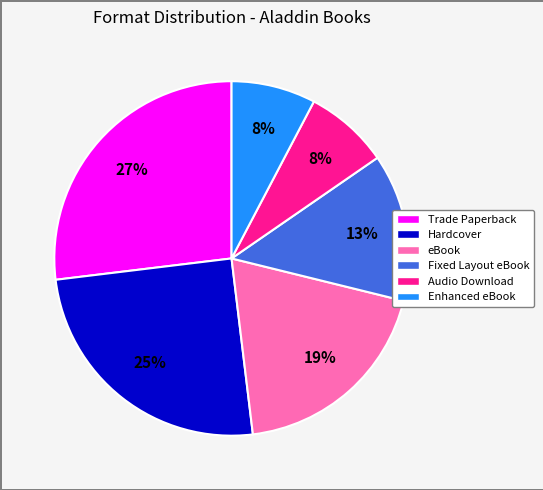

Between Hardcover and Enhanced eBook, which is larger?

Hardcover